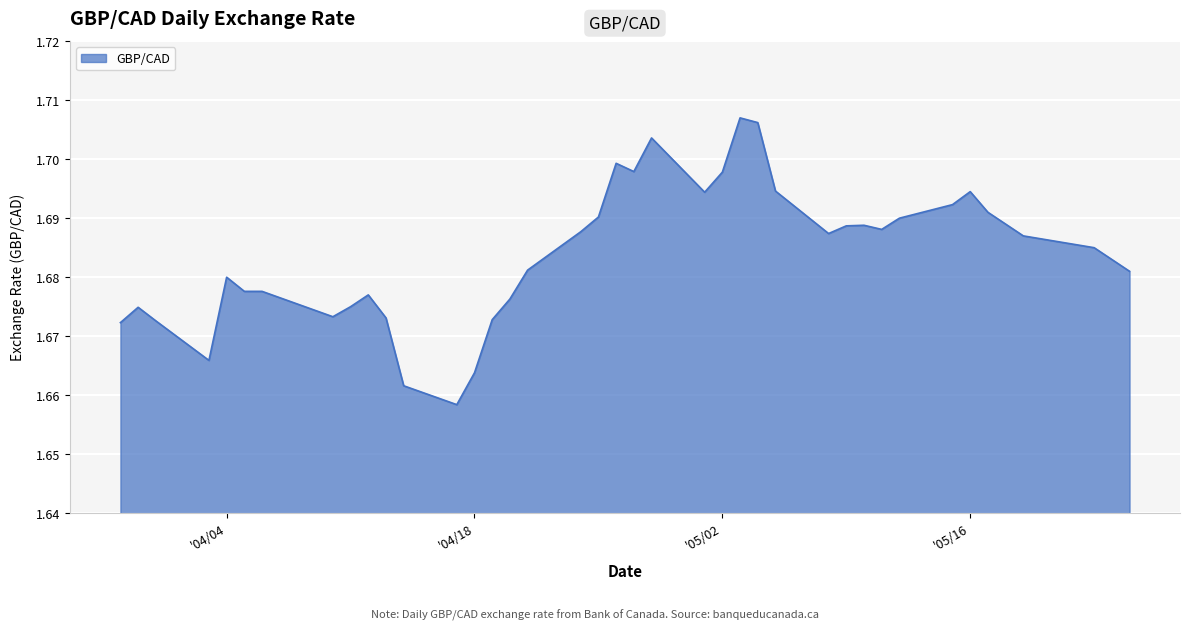

At which category does the data reach its first local peak?

2023-03-30